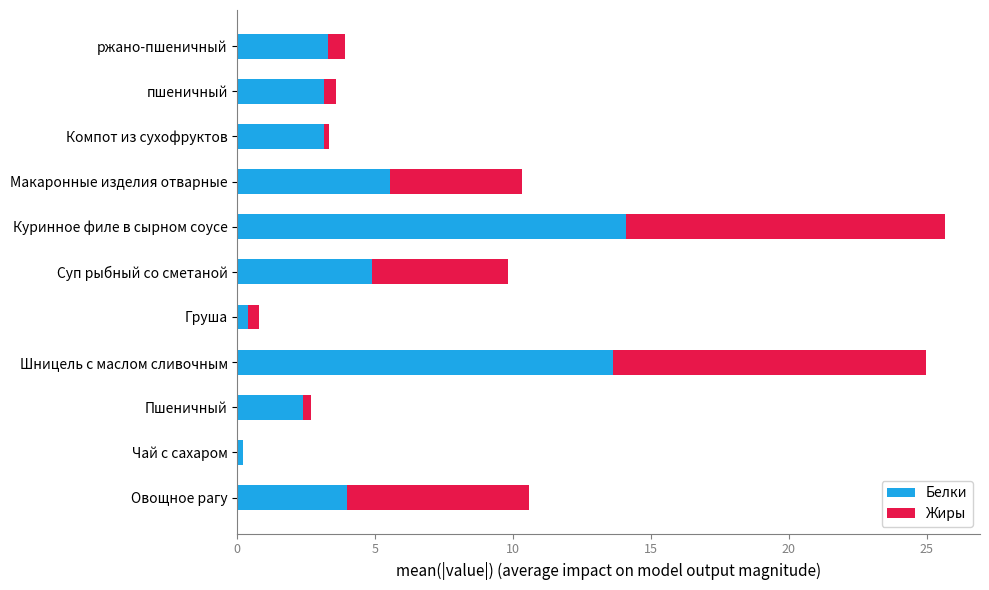

At which label is Белки closest to 7?

Макаронные изделия отварные